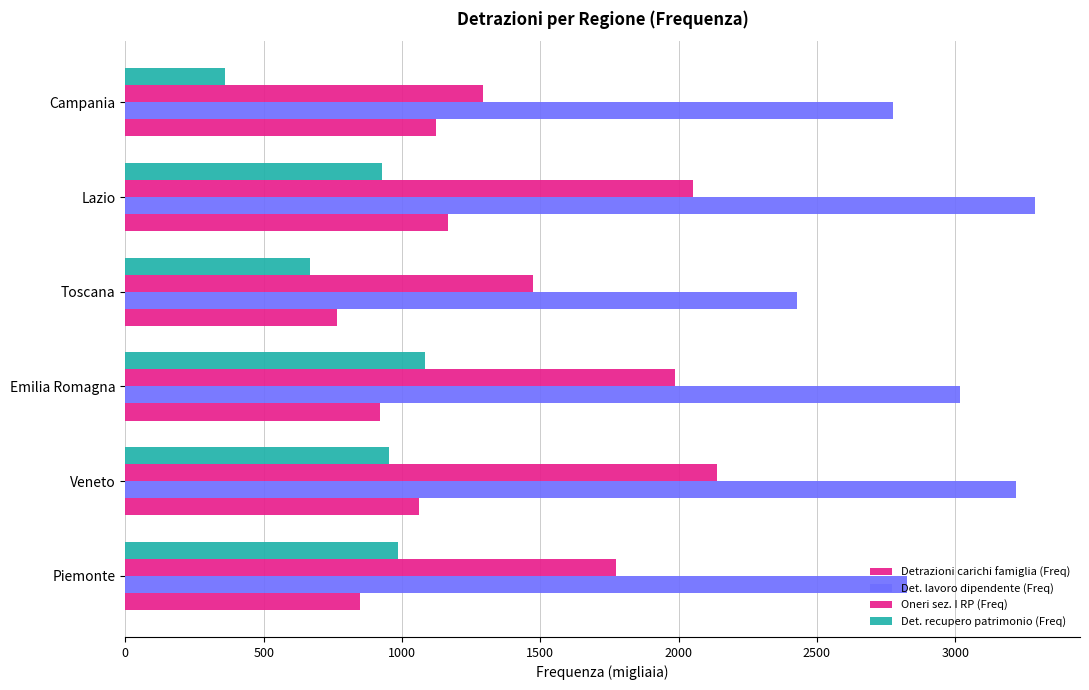

How many distinct data groups are displayed?

4